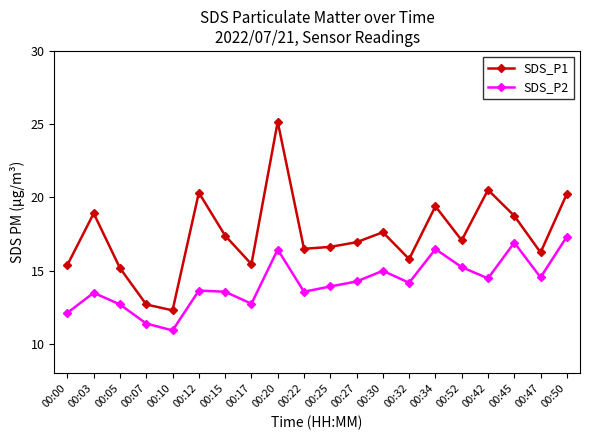

What is the sum of all SDS_P1 values?

348.6